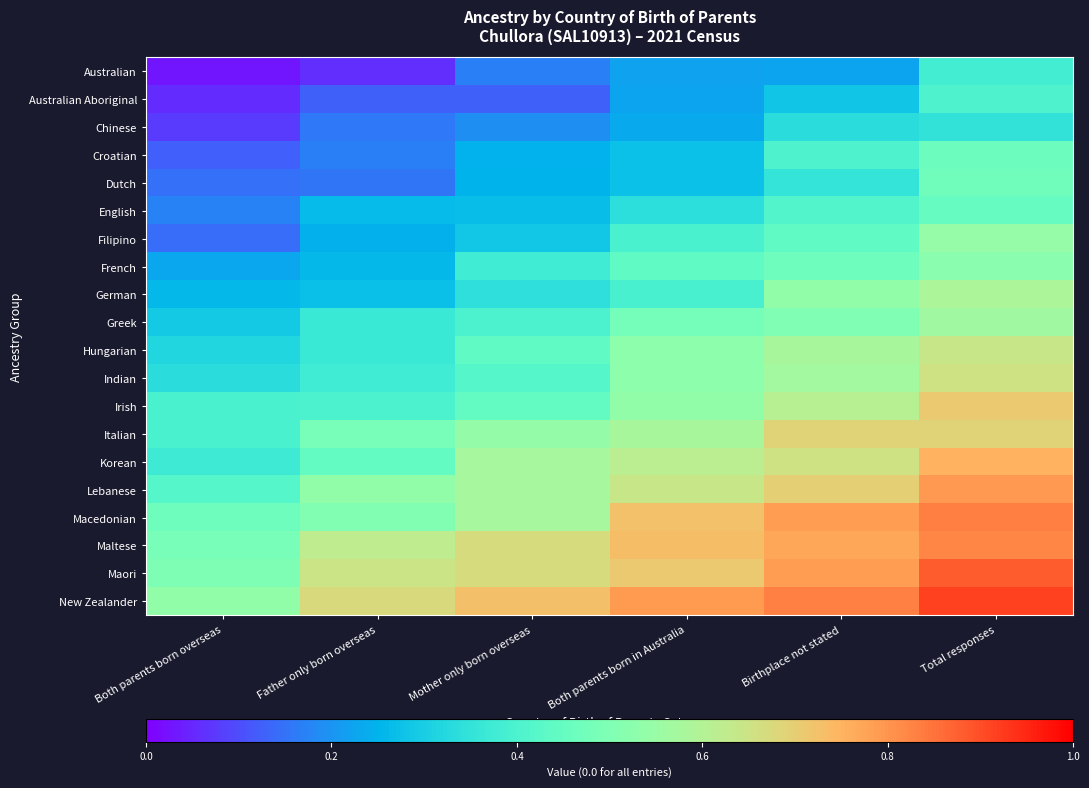

Reading left to right, transcribe all the data shown in this chart.

Australian: Both parents born overseas=0.0	Father only born overseas=0.1	Mother only born overseas=0.2	Both parents born in Australia=0.2	Birthplace not stated=0.2	Total responses=0.4
Australian Aboriginal: Both parents born overseas=0.1	Father only born overseas=0.1	Mother only born overseas=0.1	Both parents born in Australia=0.2	Birthplace not stated=0.3	Total responses=0.4
Chinese: Both parents born overseas=0.1	Father only born overseas=0.2	Mother only born overseas=0.2	Both parents born in Australia=0.2	Birthplace not stated=0.3	Total responses=0.3
Croatian: Both parents born overseas=0.1	Father only born overseas=0.2	Mother only born overseas=0.2	Both parents born in Australia=0.3	Birthplace not stated=0.4	Total responses=0.5
Dutch: Both parents born overseas=0.1	Father only born overseas=0.2	Mother only born overseas=0.3	Both parents born in Australia=0.3	Birthplace not stated=0.4	Total responses=0.5
English: Both parents born overseas=0.2	Father only born overseas=0.3	Mother only born overseas=0.3	Both parents born in Australia=0.3	Birthplace not stated=0.4	Total responses=0.5
Filipino: Both parents born overseas=0.1	Father only born overseas=0.2	Mother only born overseas=0.3	Both parents born in Australia=0.4	Birthplace not stated=0.4	Total responses=0.5
French: Both parents born overseas=0.2	Father only born overseas=0.3	Mother only born overseas=0.4	Both parents born in Australia=0.4	Birthplace not stated=0.5	Total responses=0.5
German: Both parents born overseas=0.3	Father only born overseas=0.3	Mother only born overseas=0.3	Both parents born in Australia=0.4	Birthplace not stated=0.5	Total responses=0.6
Greek: Both parents born overseas=0.3	Father only born overseas=0.4	Mother only born overseas=0.4	Both parents born in Australia=0.5	Birthplace not stated=0.5	Total responses=0.6
Hungarian: Both parents born overseas=0.3	Father only born overseas=0.4	Mother only born overseas=0.4	Both parents born in Australia=0.5	Birthplace not stated=0.6	Total responses=0.6
Indian: Both parents born overseas=0.3	Father only born overseas=0.4	Mother only born overseas=0.4	Both parents born in Australia=0.5	Birthplace not stated=0.6	Total responses=0.7
Irish: Both parents born overseas=0.4	Father only born overseas=0.4	Mother only born overseas=0.4	Both parents born in Australia=0.5	Birthplace not stated=0.6	Total responses=0.7
Italian: Both parents born overseas=0.4	Father only born overseas=0.5	Mother only born overseas=0.5	Both parents born in Australia=0.6	Birthplace not stated=0.7	Total responses=0.7
Korean: Both parents born overseas=0.4	Father only born overseas=0.4	Mother only born overseas=0.6	Both parents born in Australia=0.6	Birthplace not stated=0.7	Total responses=0.8
Lebanese: Both parents born overseas=0.4	Father only born overseas=0.5	Mother only born overseas=0.6	Both parents born in Australia=0.6	Birthplace not stated=0.7	Total responses=0.8
Macedonian: Both parents born overseas=0.5	Father only born overseas=0.5	Mother only born overseas=0.6	Both parents born in Australia=0.7	Birthplace not stated=0.8	Total responses=0.8
Maltese: Both parents born overseas=0.5	Father only born overseas=0.6	Mother only born overseas=0.7	Both parents born in Australia=0.7	Birthplace not stated=0.8	Total responses=0.8
Maori: Both parents born overseas=0.5	Father only born overseas=0.6	Mother only born overseas=0.7	Both parents born in Australia=0.7	Birthplace not stated=0.8	Total responses=0.9
New Zealander: Both parents born overseas=0.5	Father only born overseas=0.7	Mother only born overseas=0.7	Both parents born in Australia=0.8	Birthplace not stated=0.8	Total responses=0.9